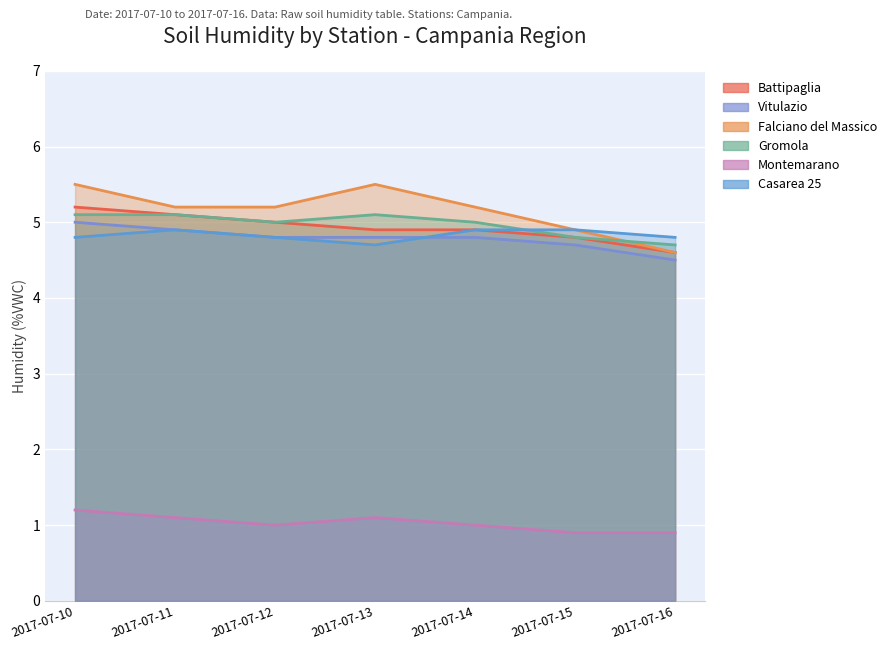

Which has a higher value, 2017-07-10 or 2017-07-15?

2017-07-10